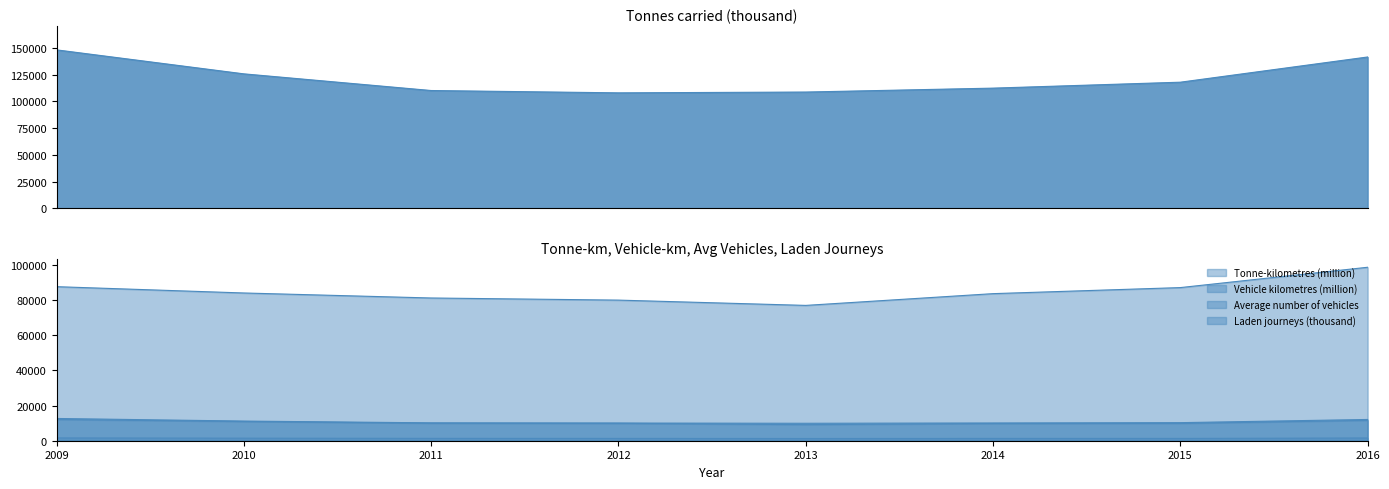

True or false: Laden journeys (thousand) and Tonnes carried (thousand) intersect in this chart.

False